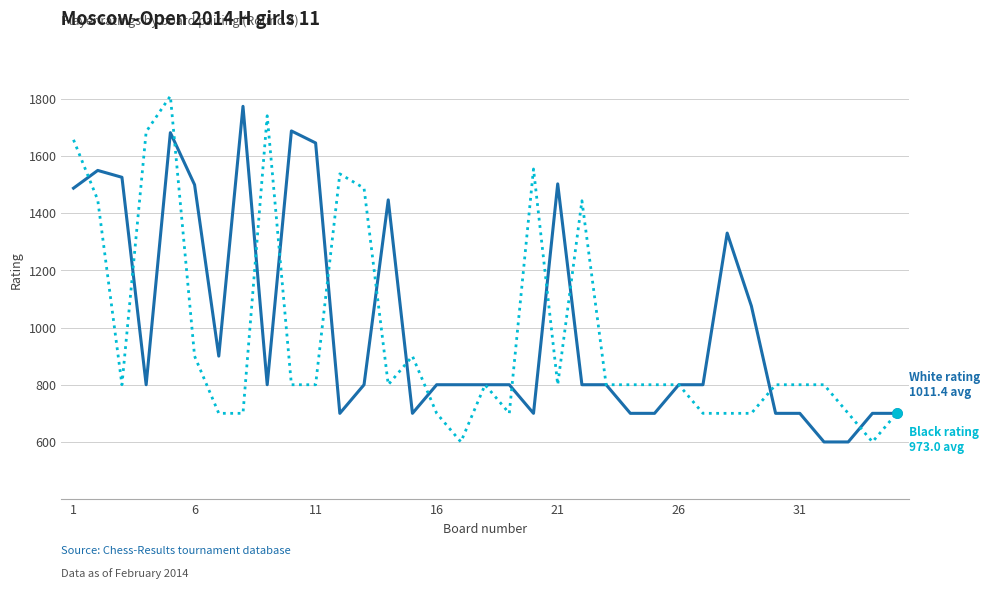

What is the minimum value shown in the chart?

600